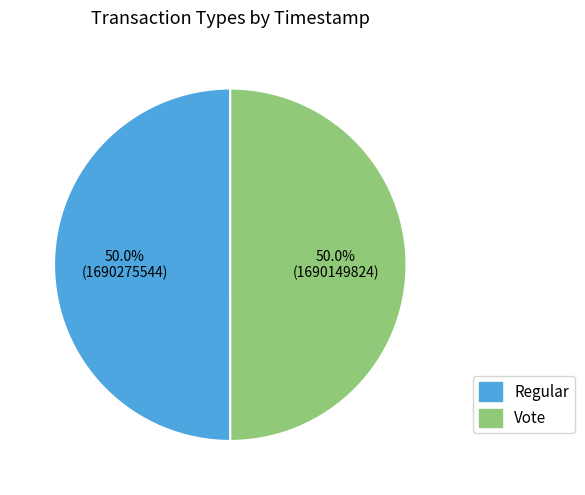

How much of the chart is everything except Regular?

50.0%